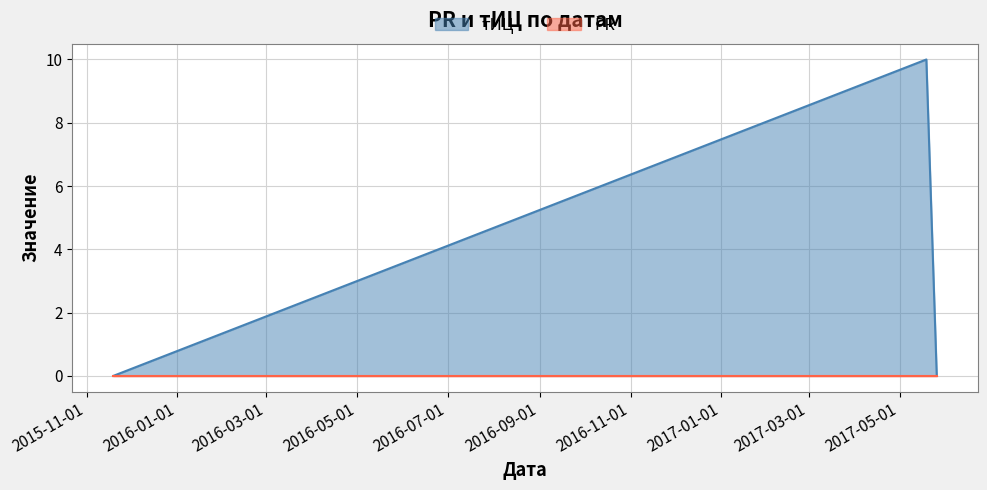

How many lines are shown in the chart?

2